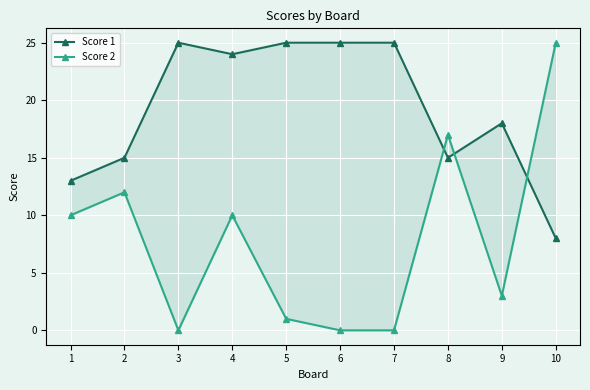

What is the sum of the Score 2 values at 1 and 8?

27